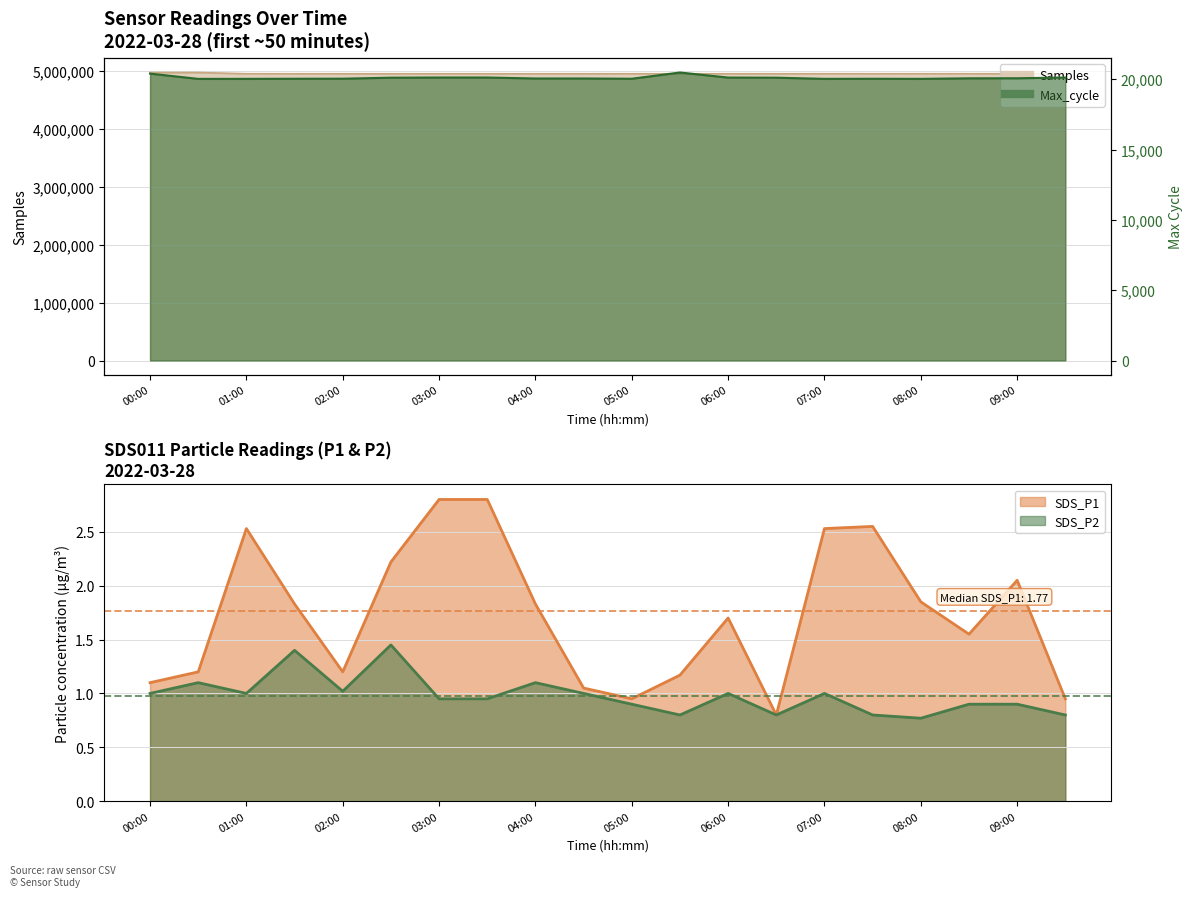

Reading left to right, extract all data points from this chart.

Samples: 4976119.0	4975504.0	4955908.0	4954955.0	4955302.0	4955085.0	4955276.0	4955250.0	4955316.0	4955314.0	4955631.0	4955276.0	4955398.0	4955303.0	4955908.0	4955385.0	4955752.0	4955957.0	4955648.0	4956026.0
Max_cycle: 20396.0	20022.0	20023.0	20031.0	20035.0	20106.0	20118.0	20118.0	20050.0	20050.0	20031.0	20475.0	20115.0	20106.0	20023.0	20030.0	20023.0	20062.0	20066.0	20118.0
SDS_P1: 1.1	1.2	2.5	1.8	1.2	2.2	2.8	2.8	1.8	1.1	0.9	1.2	1.7	0.8	2.5	2.5	1.9	1.6	2.0	0.9
SDS_P2: 1.0	1.1	1.0	1.4	1.0	1.4	0.9	0.9	1.1	1.0	0.9	0.8	1.0	0.8	1.0	0.8	0.8	0.9	0.9	0.8